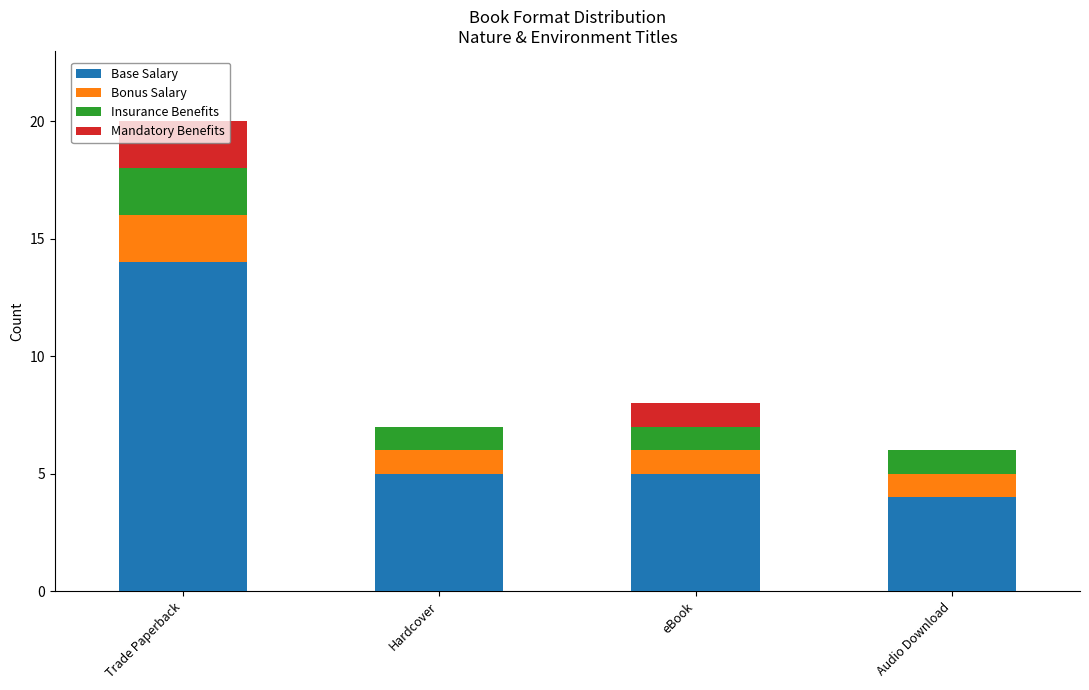

True or false: Base Salary has a value of 4 at Audio Download.

True